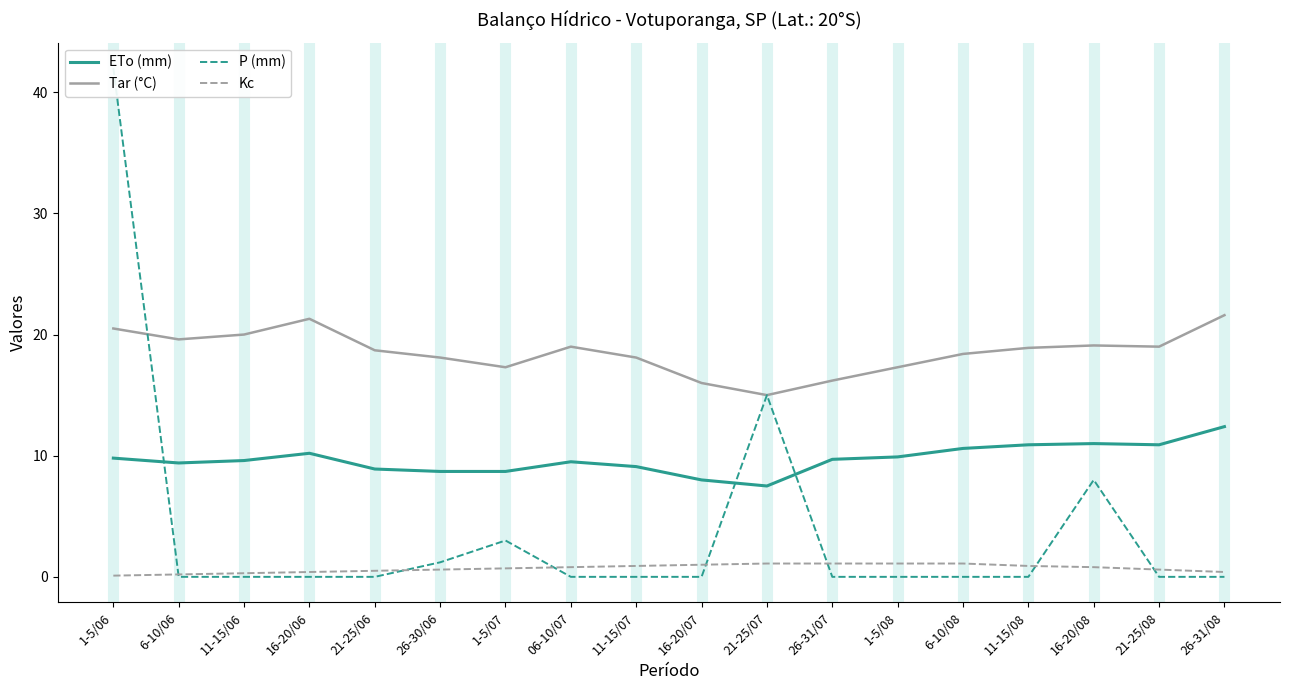

True or false: P (mm) and Tar (°C) cross at least once.

True